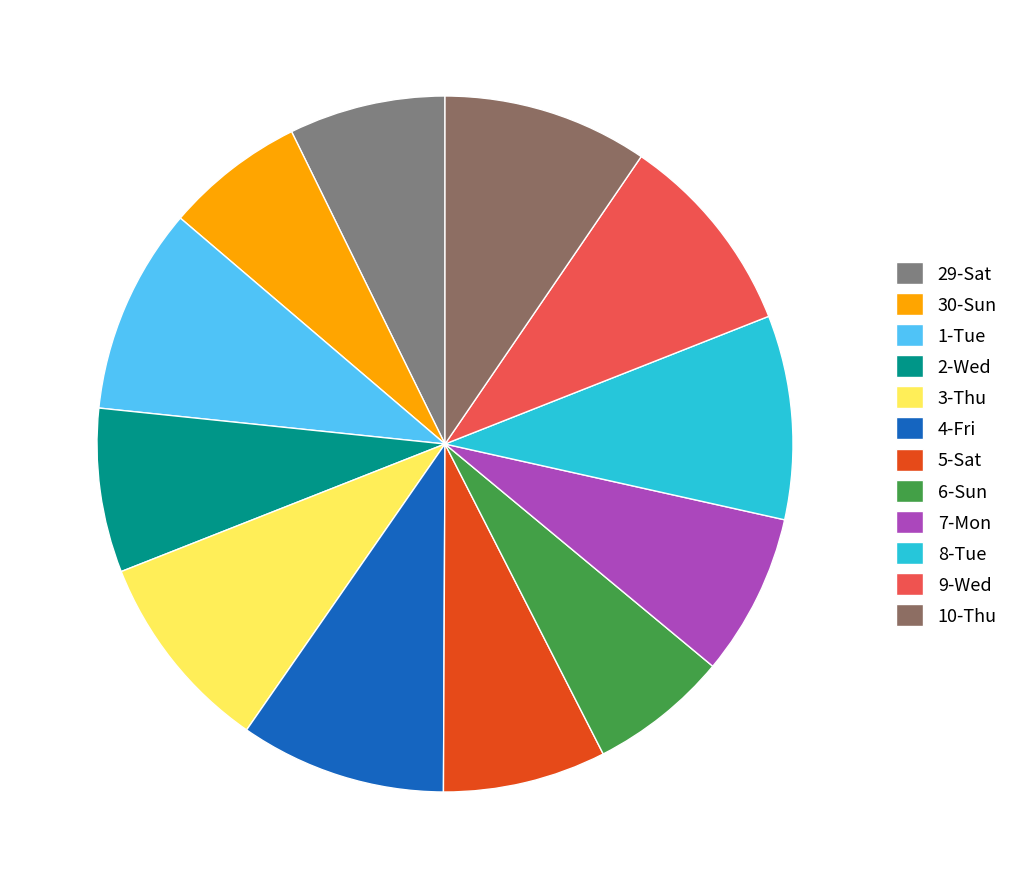

Which slice is the largest?

1-Tue